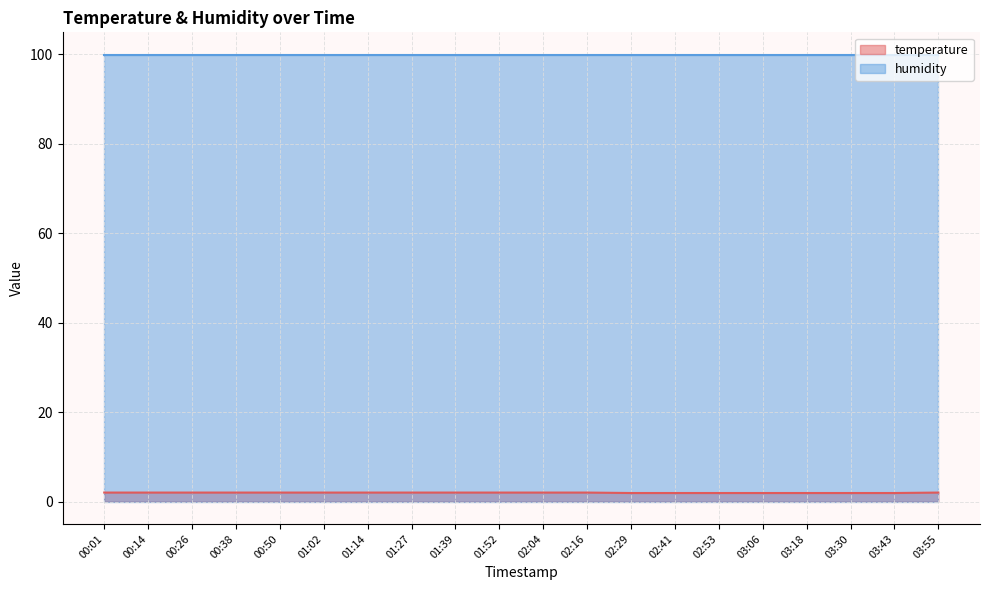

What is the sum of the values at 03:18 and 00:26?

3.9